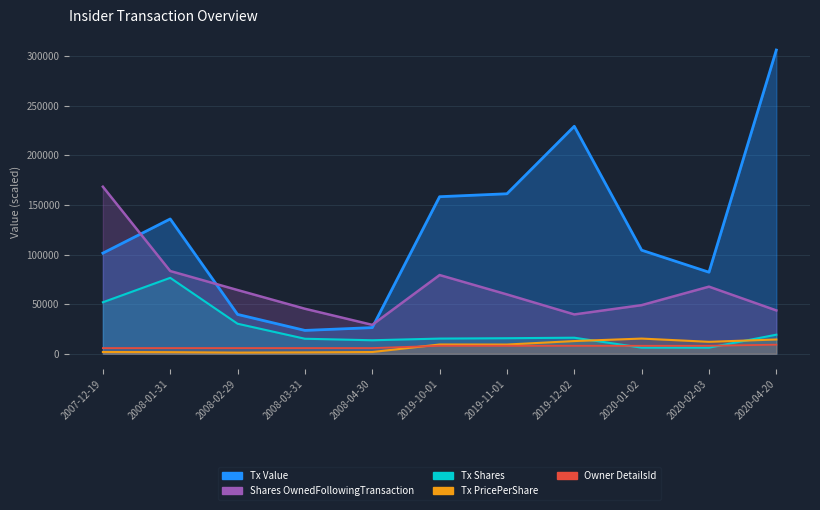

True or false: transactionPricePerShare has a value of 14383.3 at 2020-04-20.

True